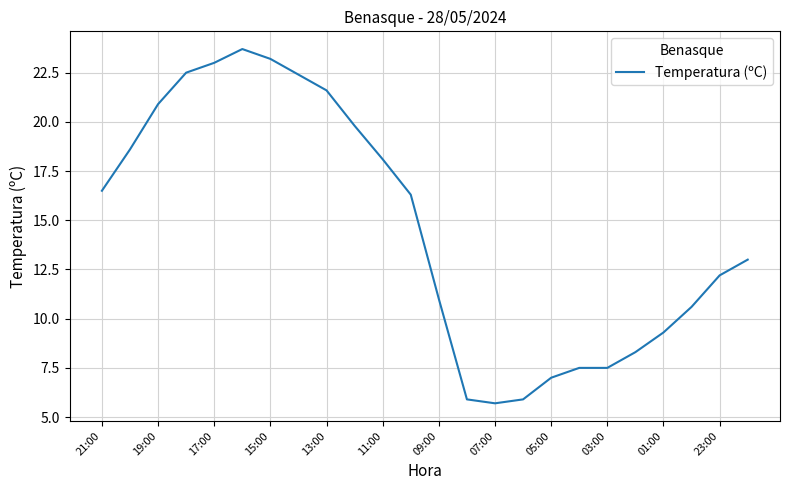

What is the difference between the maximum and minimum values?

18.0